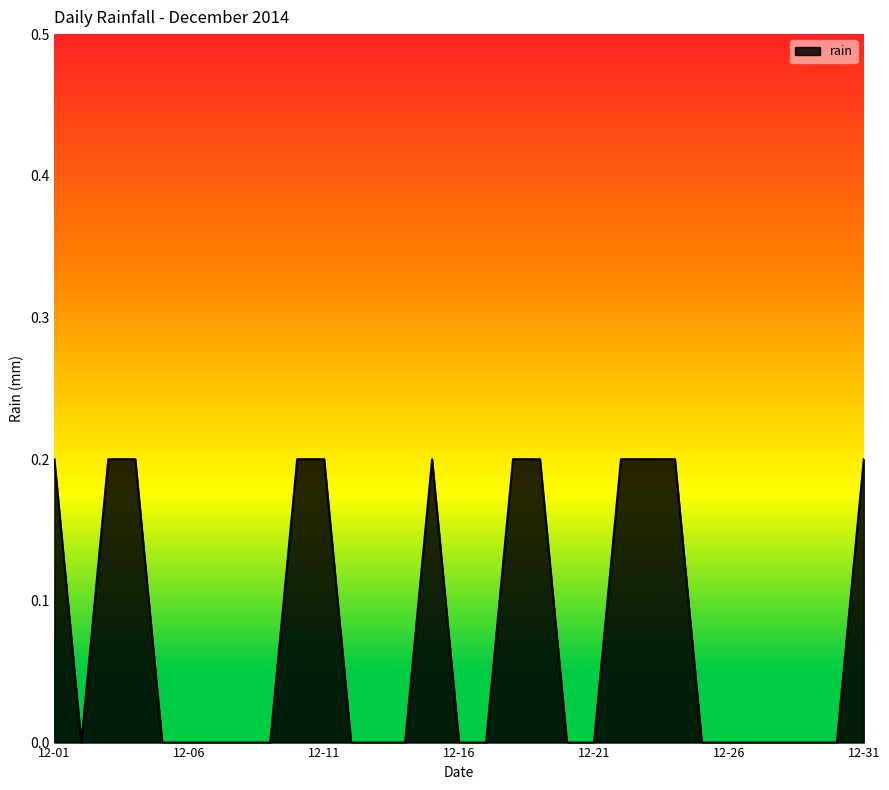

Does the chart have visible grid lines?

No